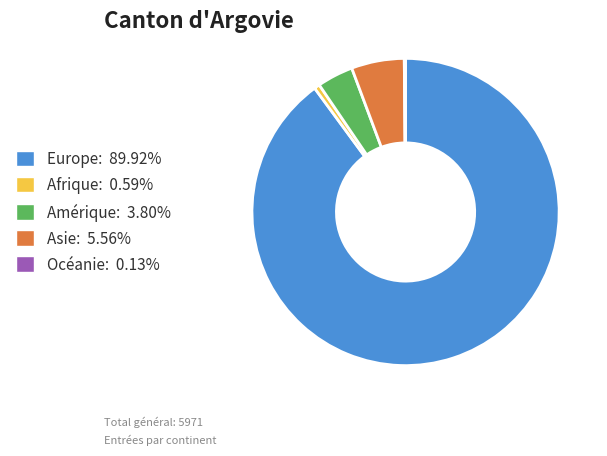

Approximately how many times larger is the value at Europe: 89.92% compared to Amérique: 3.80%?

23.7